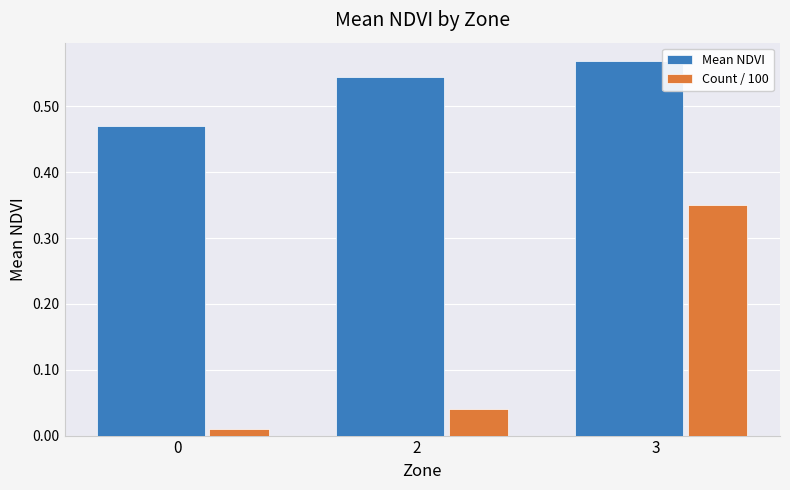

Which series has the largest total across all categories?

Mean NDVI